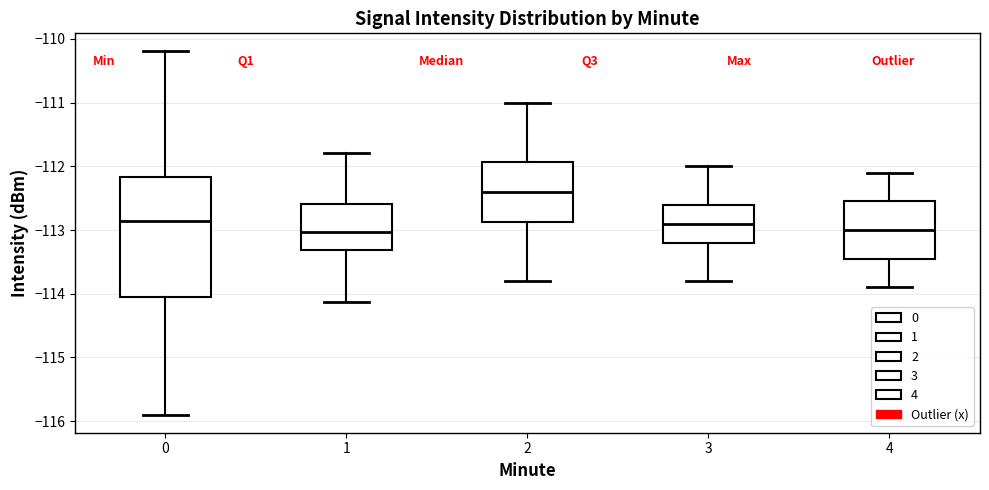

Reading left to right, transcribe this box plot: for each box, give where its median line is, the range the box spans, and where its two whiskers end, as read against the y-axis. The values are not printed on the chart, so give them approximately, as read against the axis.

0: median -112.9, box -114.1 to -112.2, whiskers -115.9 to -110.2
1: median -113.0, box -113.3 to -112.6, whiskers -114.1 to -111.8
2: median -112.4, box -112.9 to -111.9, whiskers -113.8 to -111.0
3: median -112.9, box -113.2 to -112.6, whiskers -113.8 to -112.0
4: median -113.0, box -113.4 to -112.5, whiskers -113.9 to -112.1